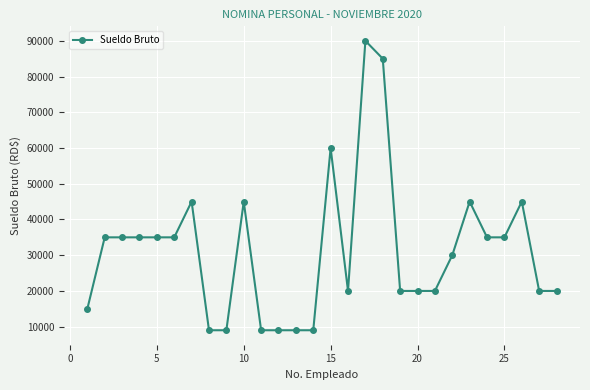

What is the smallest value displayed?

9000